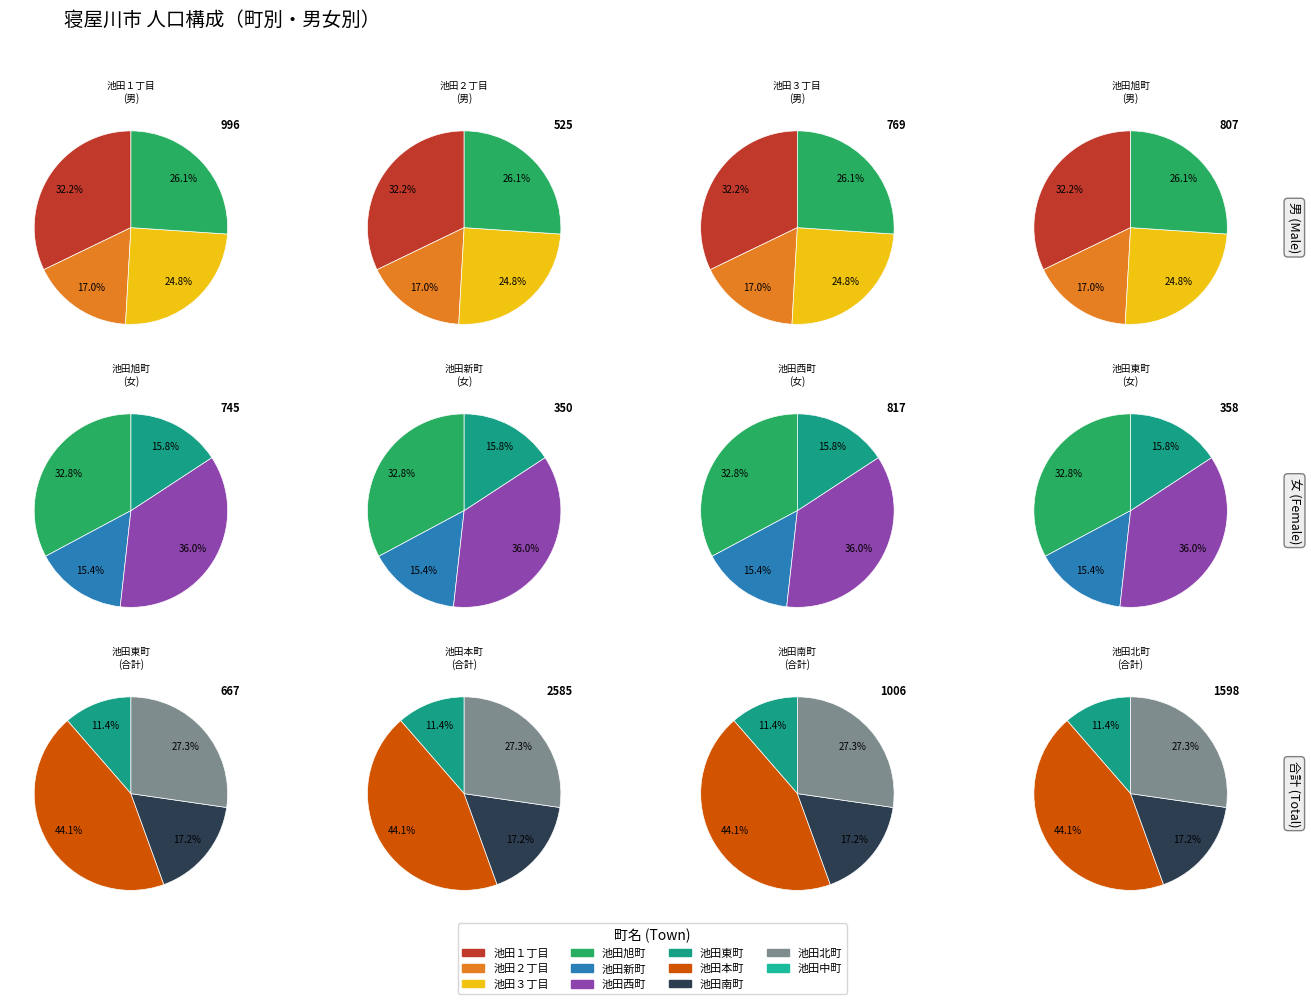

Which series has the largest range (max minus min)?

合計